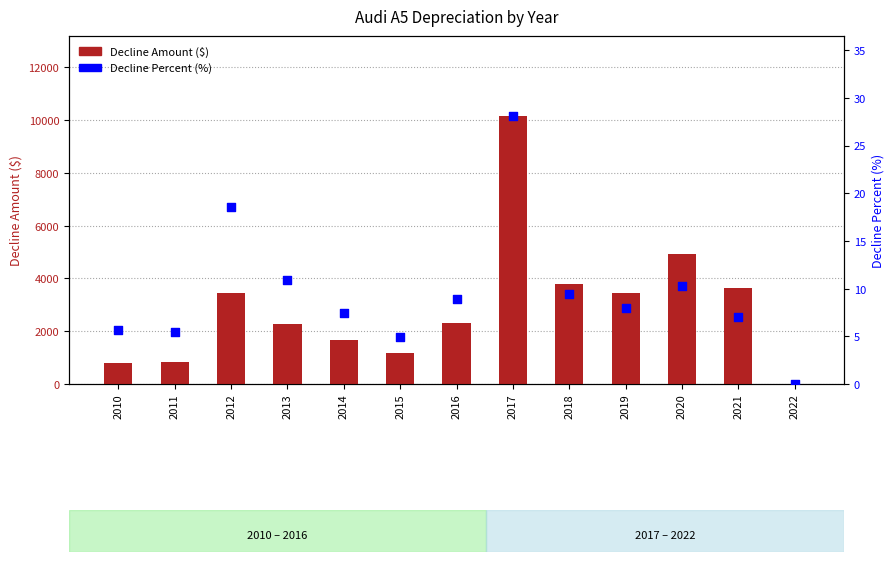

Which series has the largest total across all categories?

Decline Amount